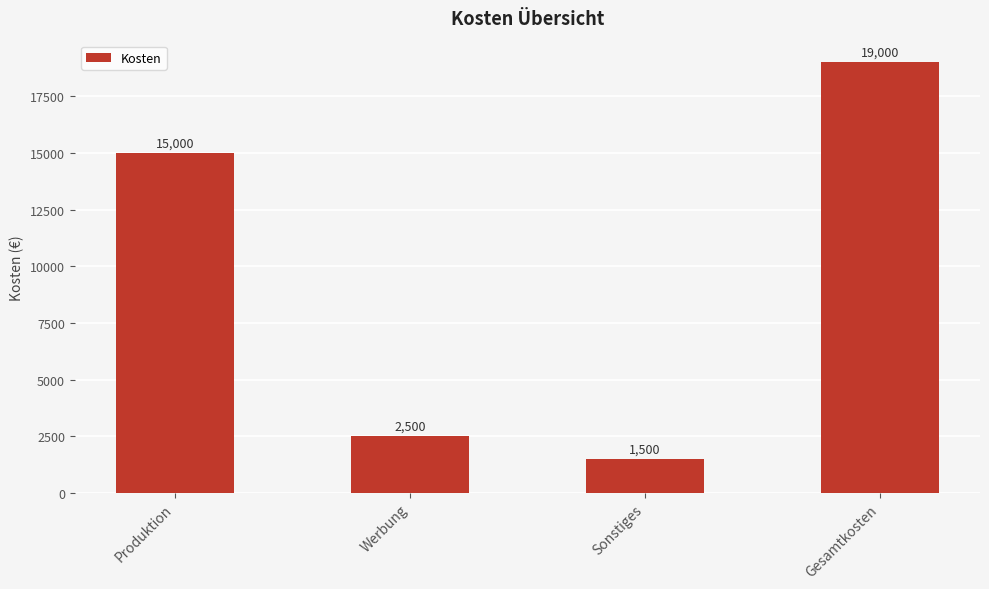

Rank the categories by value from lowest to highest.

Sonstiges, Werbung, Produktion, Gesamtkosten